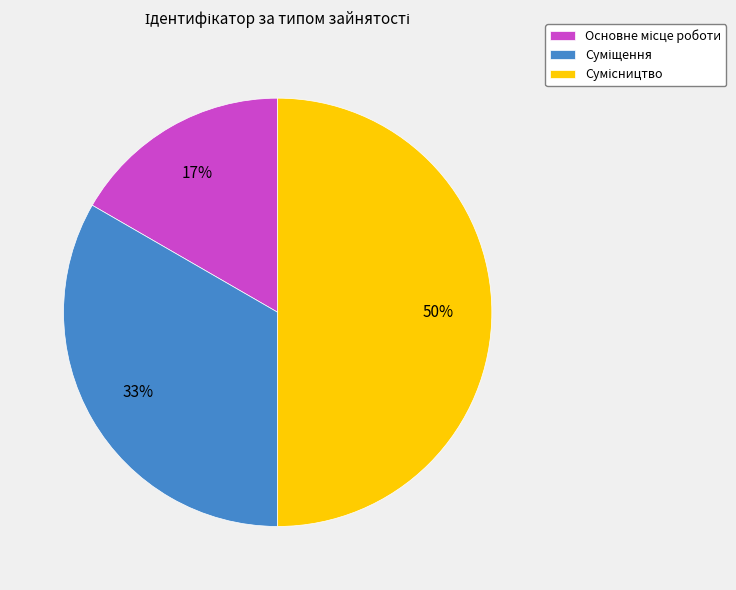

To the nearest percent, what is the average slice percentage?

33%